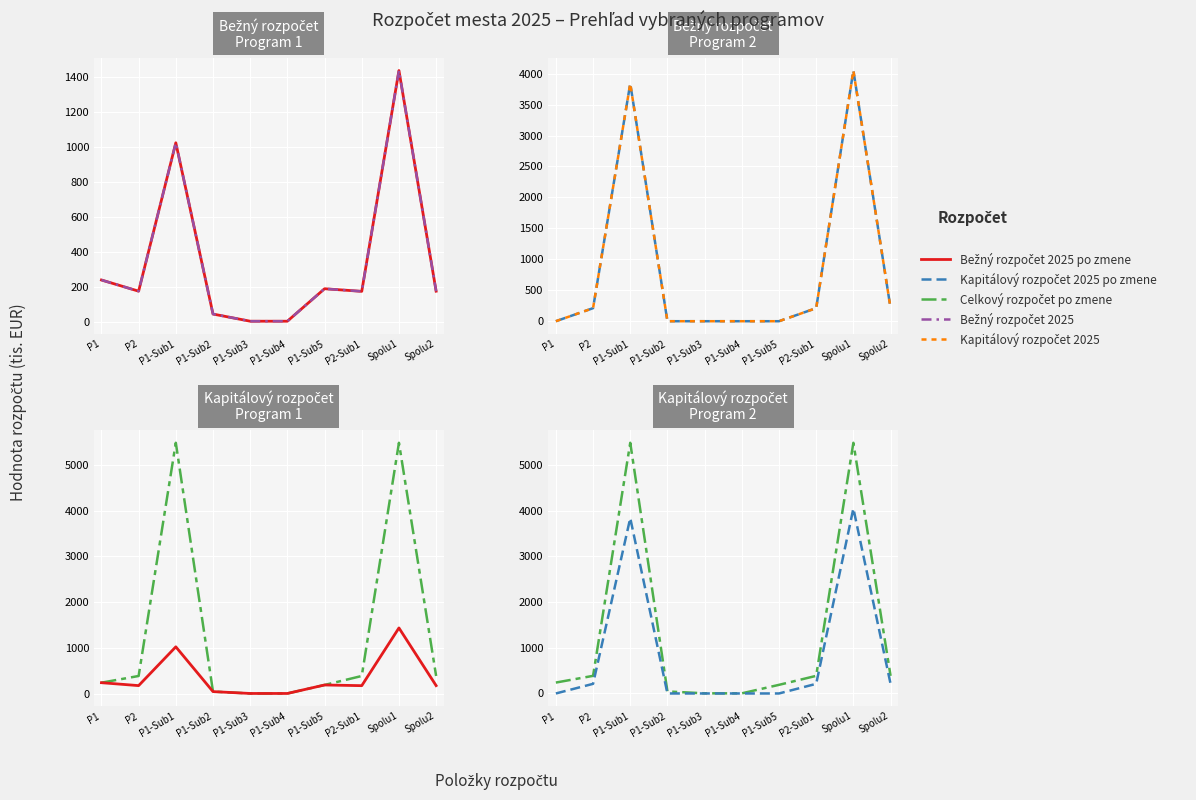

Reading left to right, extract all data points from this chart.

Bežný rozpočet 2025 po zmene: 238.7	174.7	1023.3	44.0	3.0	3.0	188.7	173.7	1436.4	174.7
Bežný rozpočet 2025: 238.7	174.7	1023.3	44.0	3.0	3.0	188.7	173.7	1436.4	174.7
Kapitálový rozpočet 2025 po zmene: 0.0	210.8	3838.8	0.0	0.0	0.0	0.0	210.8	4049.6	210.8
Kapitálový rozpočet 2025: 0.0	210.8	3838.8	0.0	0.0	0.0	0.0	210.8	4049.6	210.8
Celkový rozpočet po zmene: 238.7	385.5	5486.8	44.0	3.0	3.0	188.7	385.5	5486.8	385.5